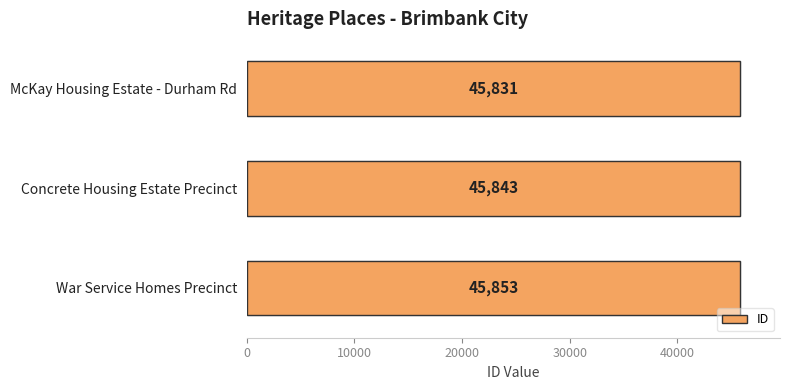

Is it true that the value at McKay Housing Estate - Durham Rd is 45831?

True